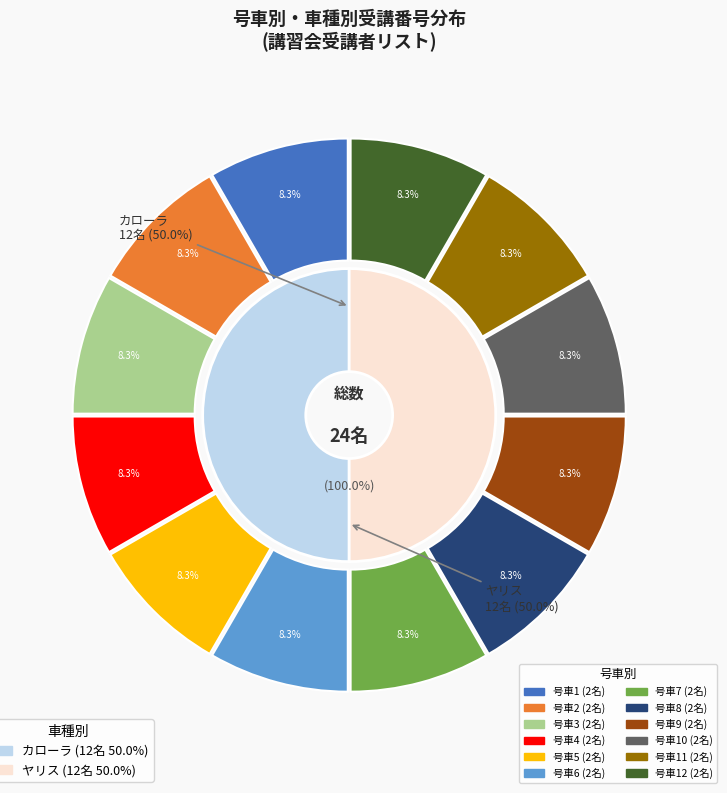

How many segments does this pie chart have?

12